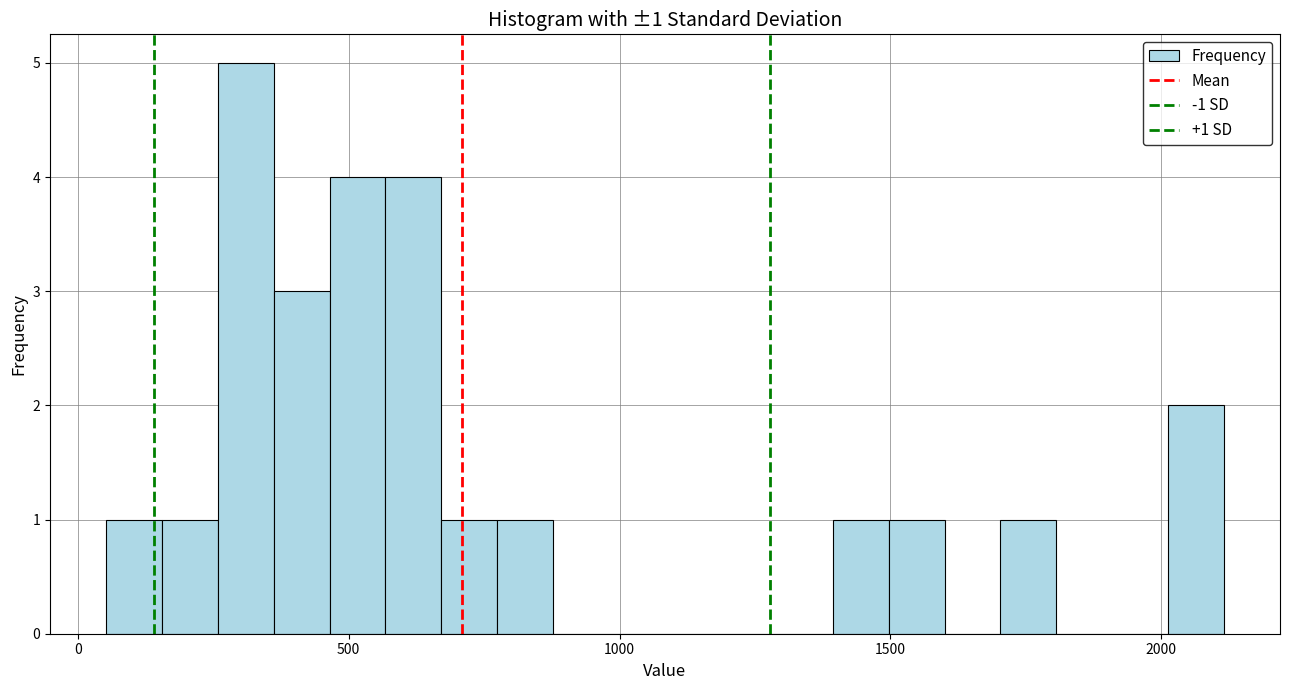

Read against the x-axis, roughly where is the centre of the tallest bar?

300